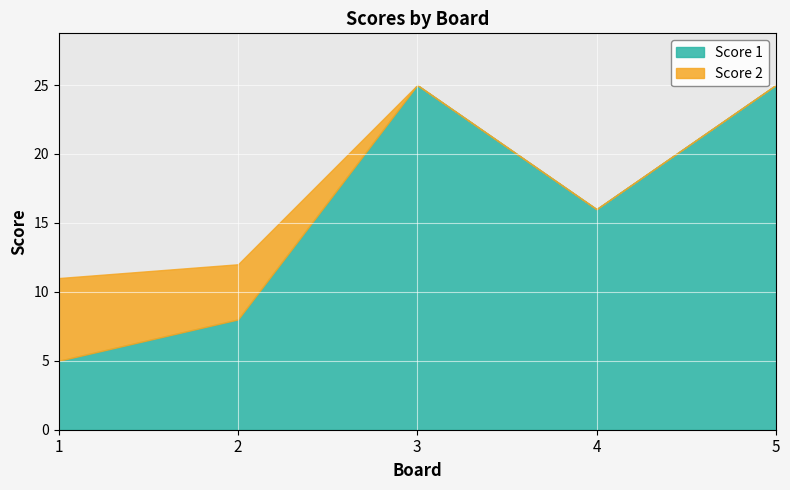

What is the spread (max minus min) of values at 4?

16